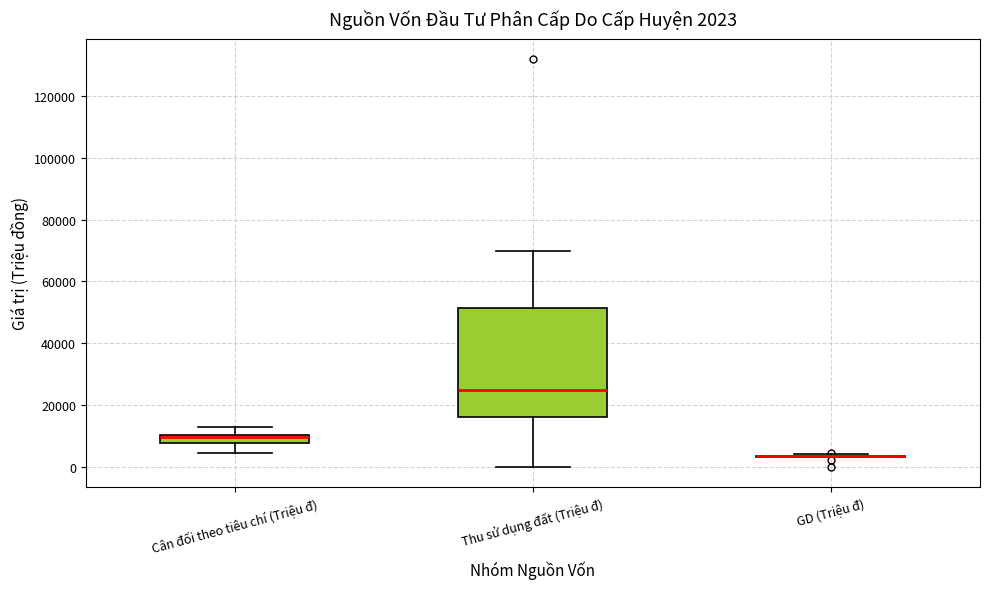

Comparing the boxes themselves (not the whiskers), which one is the tallest?

Thu sử dụng đất (Triệu đ)